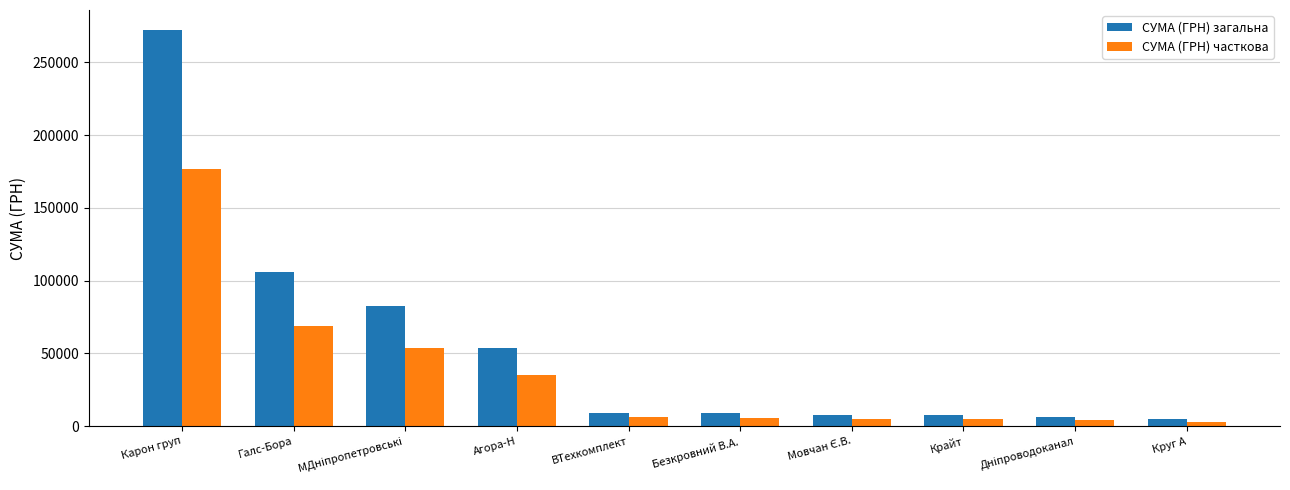

What is the value of the СУМА (ГРН) загальна bar at the 7th from the left?

7889.8